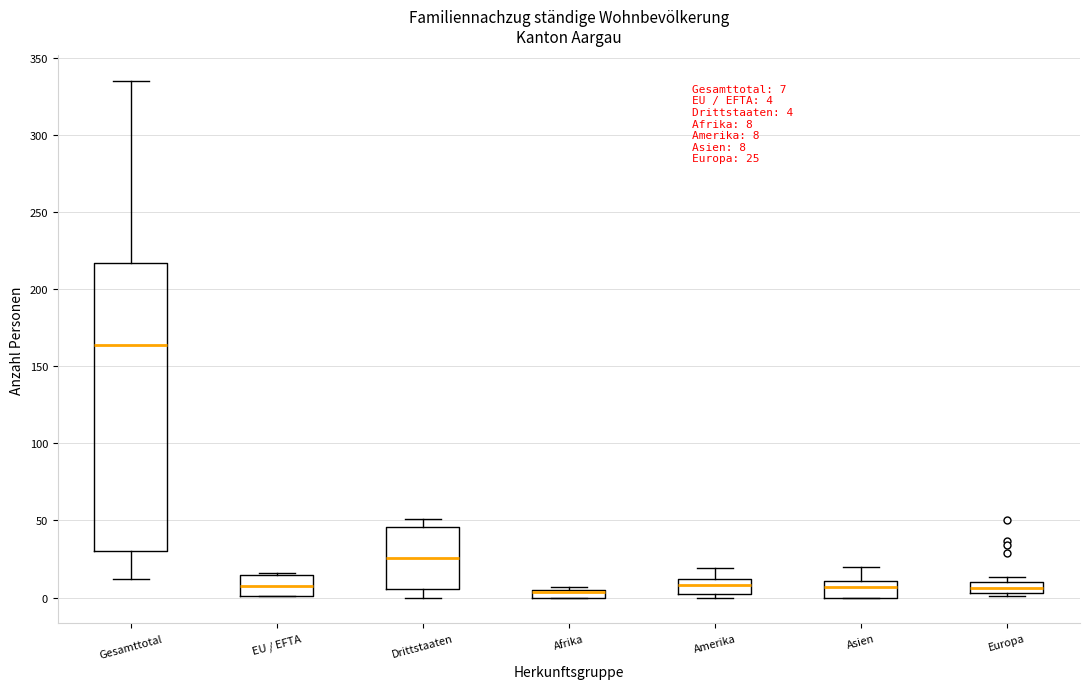

Comparing the boxes themselves (not the whiskers), which one is the tallest?

Gesamttotal